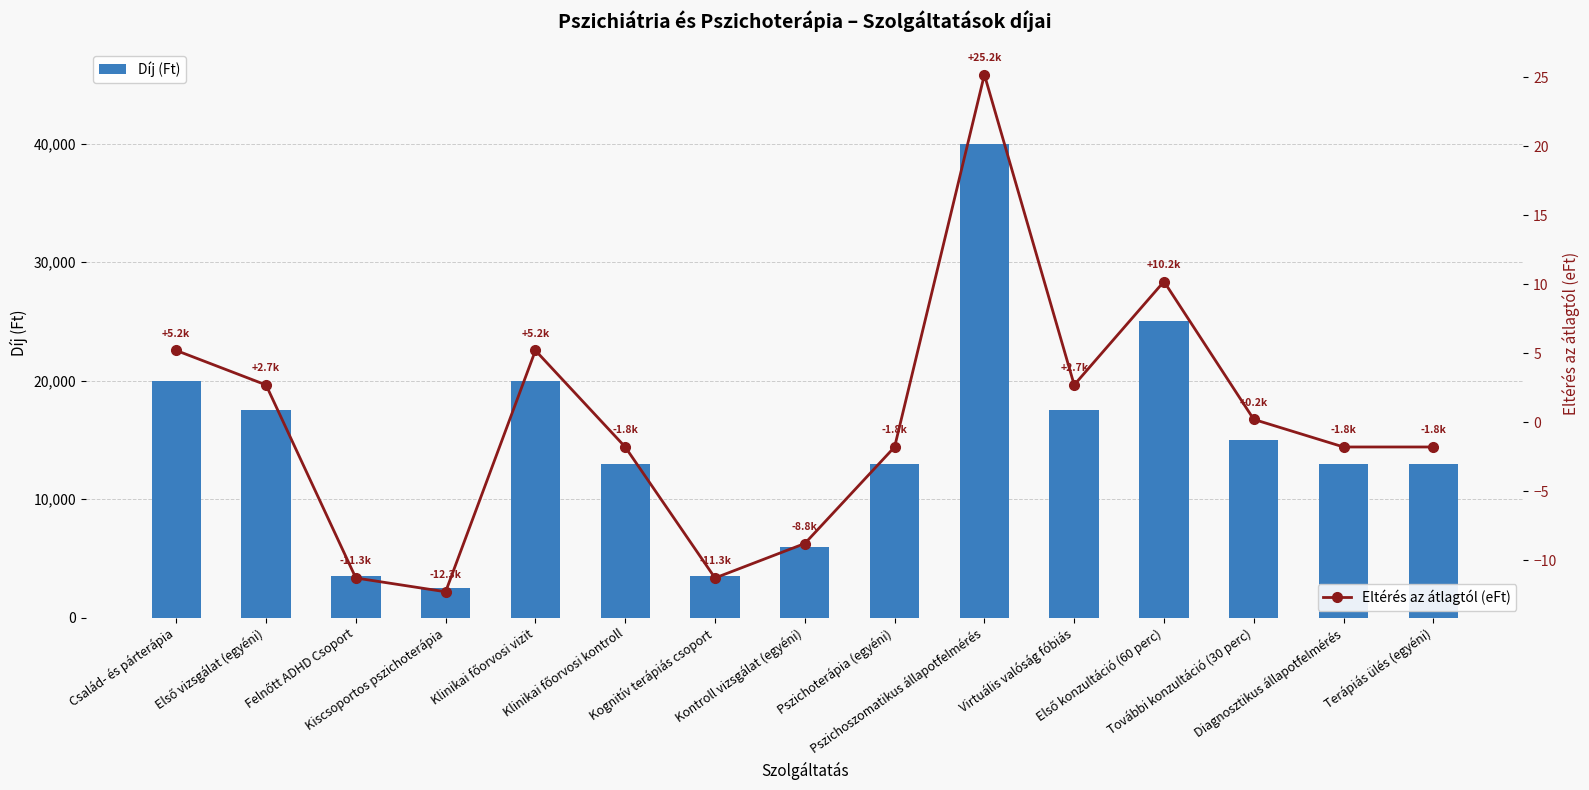

Where is Díj (Ft) nearest to the value 21250?

Család- és párterápia